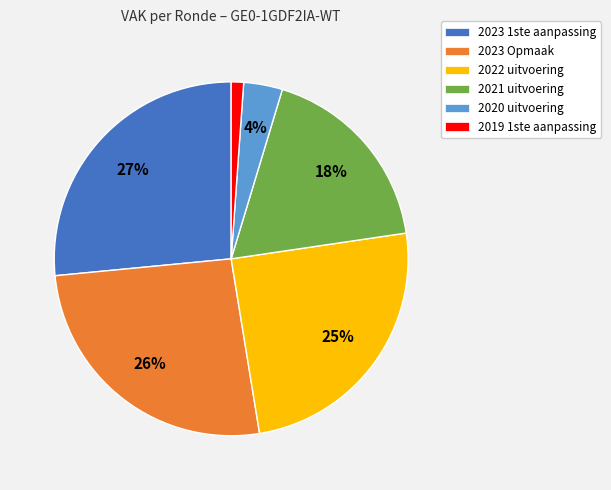

What is the smallest slice in the pie chart?

2019 1ste aanpassing